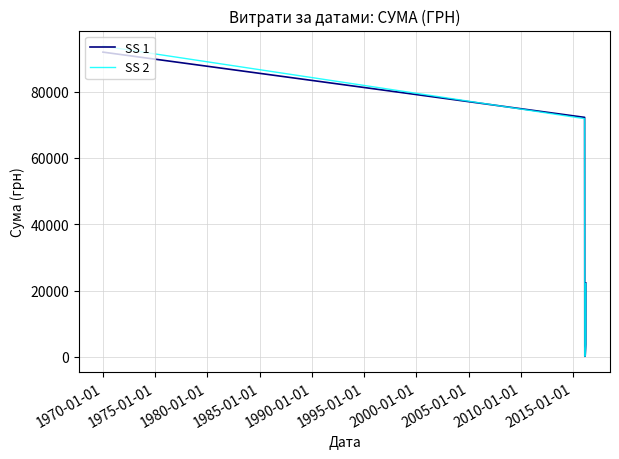

What is the minimum value shown in the chart?

135.7